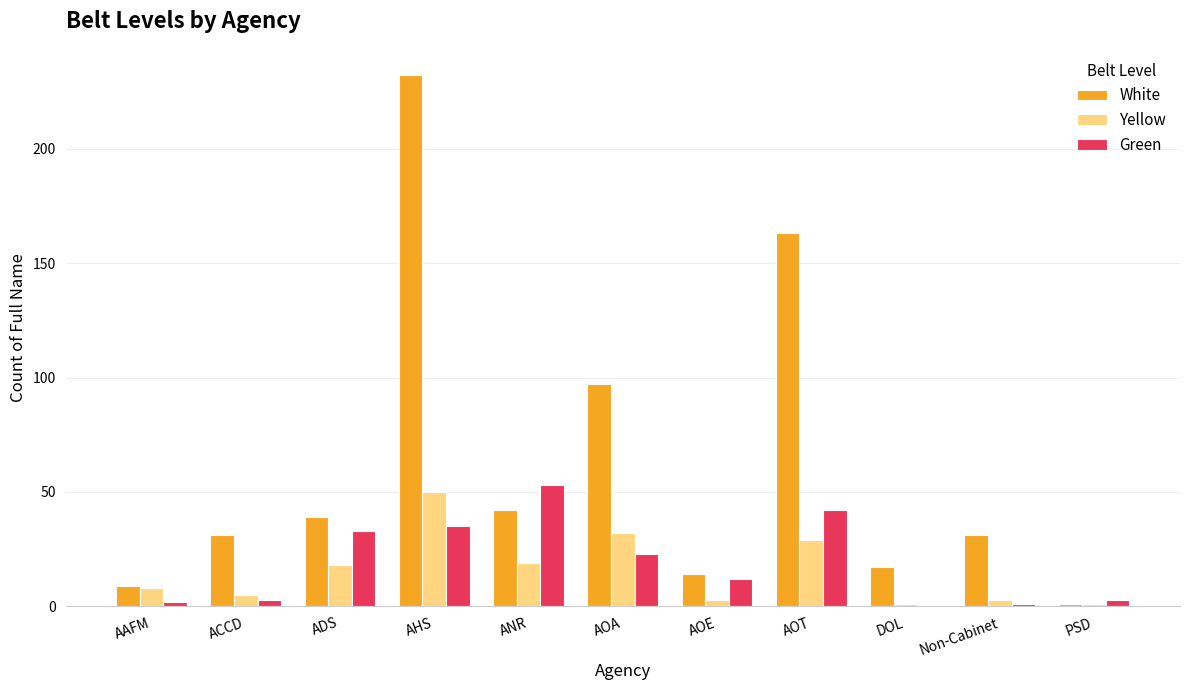

At which category is the sum across all series the highest?

AHS